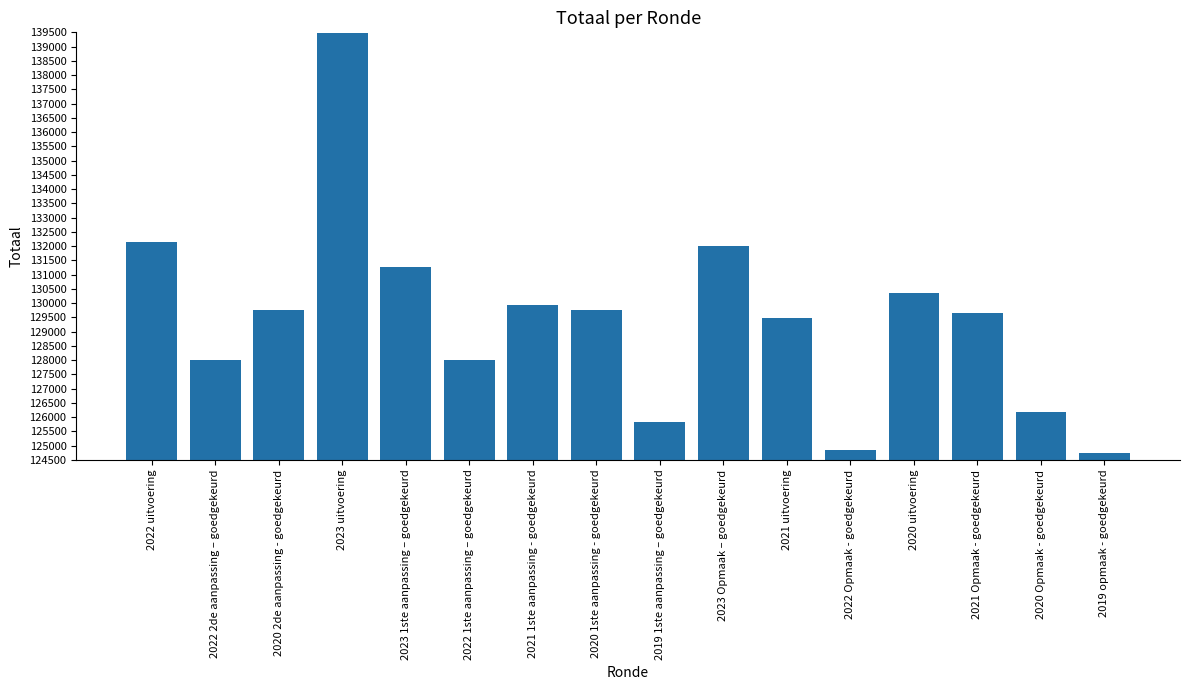

Reading left to right, what are all the values shown in this chart?

2022 uitvoering=132153	2022 2de aanpassing – goedgekeurd=127989	2020 2de aanpassing - goedgekeurd=129749	2023 uitvoering=139493	2023 1ste aanpassing – goedgekeurd=131277	2022 1ste aanpassing – goedgekeurd=127989	2021 1ste aanpassing - goedgekeurd=129935	2020 1ste aanpassing - goedgekeurd=129749	2019 1ste aanpassing – goedgekeurd=125827	2023 Opmaak – goedgekeurd=132007	2021 uitvoering=129476	2022 Opmaak - goedgekeurd=124840	2020 uitvoering=130345	2021 Opmaak - goedgekeurd=129660	2020 Opmaak - goedgekeurd=126170	2019 opmaak - goedgekeurd=124750